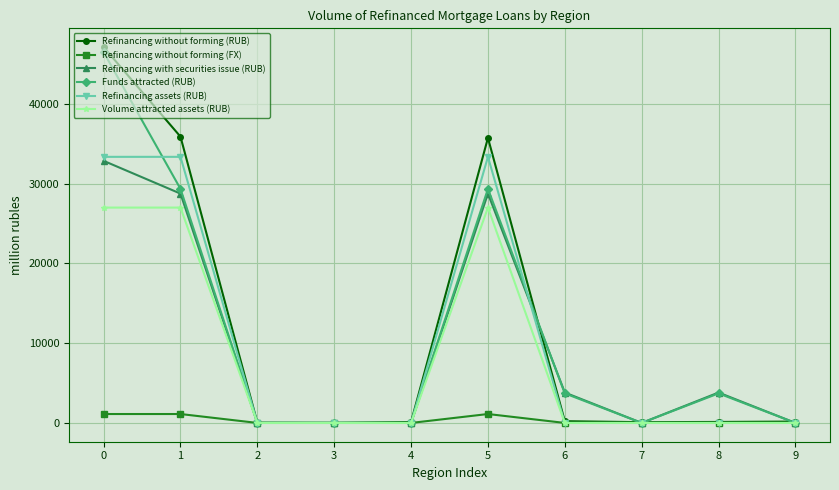

What is the difference between the Refinancing with securities issue (RUB) values at 7 and 5?

28752